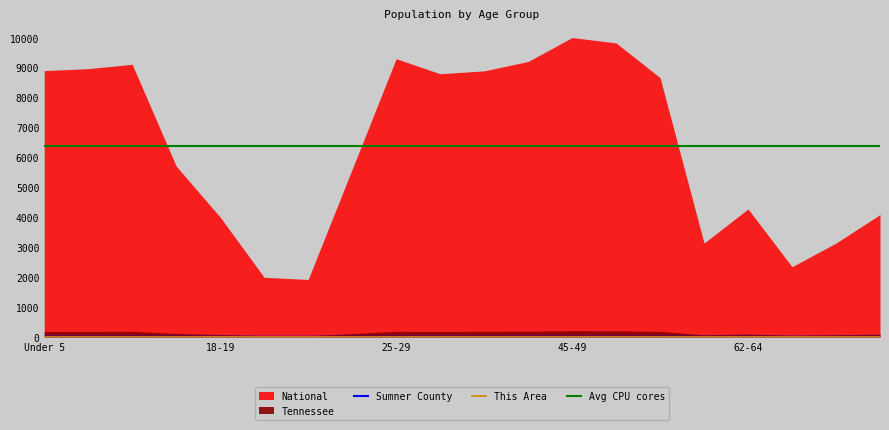

Read the This Area value at 67-69.

0.1